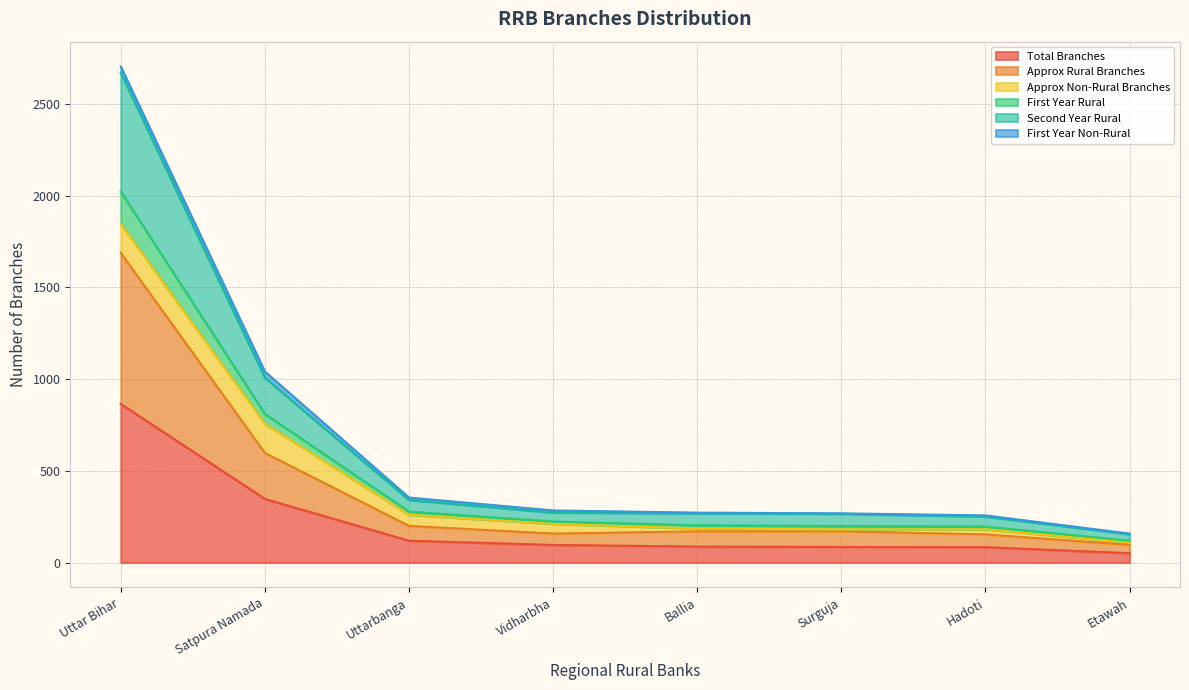

What is the smallest value displayed?

51.0